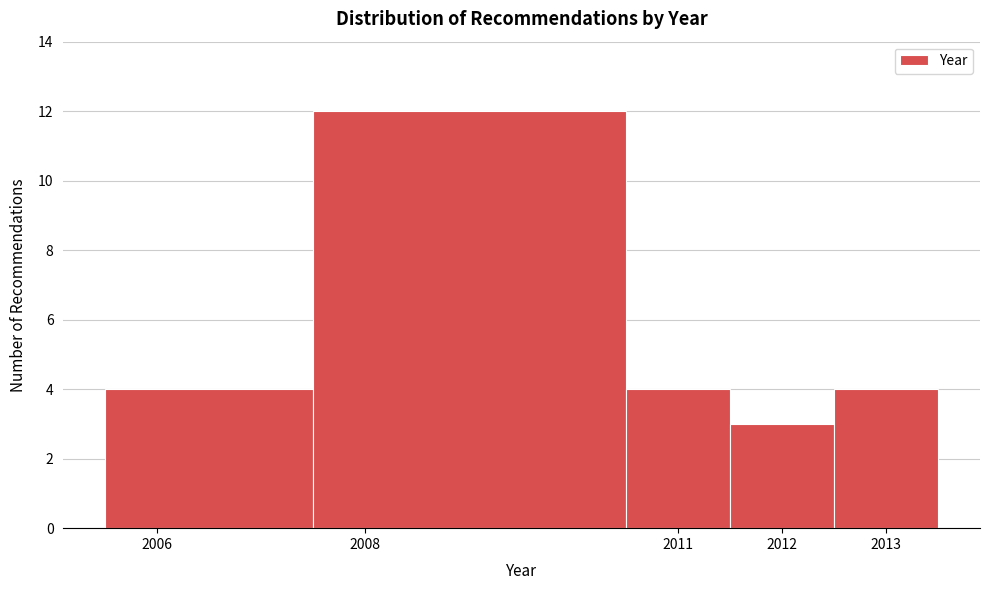

Reading left to right, list every bar in this chart as the range it spans on the x-axis followed by its height. The values are not printed on the chart, so give them approximately, as read against the axis.

2005.5 to 2007.5: 4
2007.5 to 2010.5: 12
2010.5 to 2011.5: 4
2011.5 to 2012.5: 3
2012.5 to 2013.5: 4